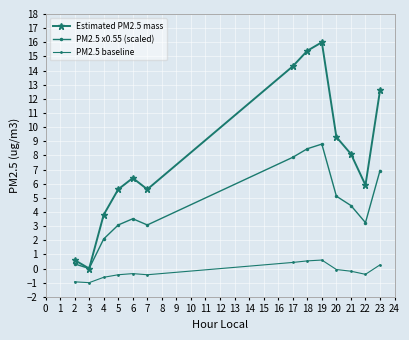

True or false: Estimated PM2.5 mass has more than 1 interior local peaks.

True